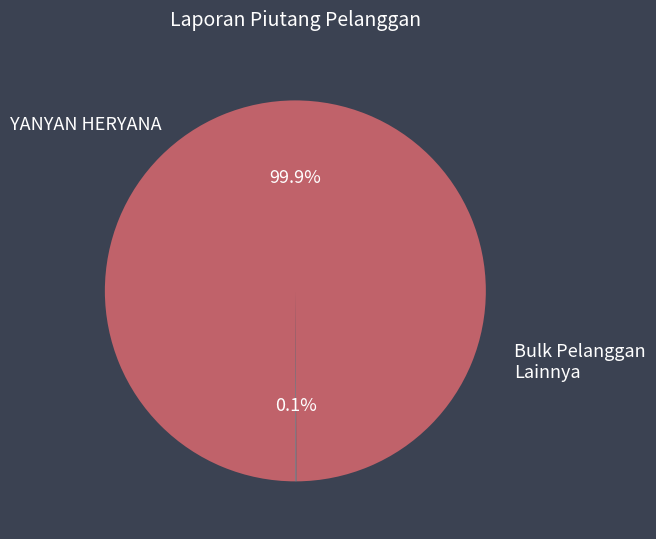

Does any single category account for the majority?

Yes